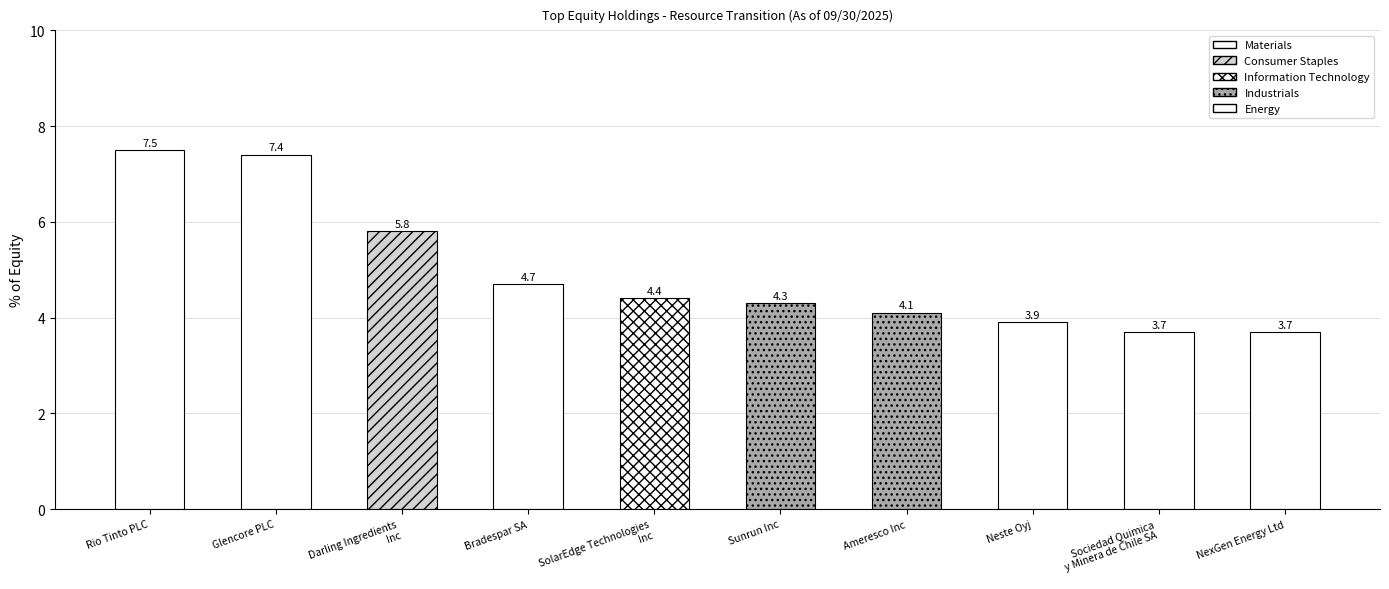

What is the label of the 3rd bar from the left?

Darling Ingredients
Inc